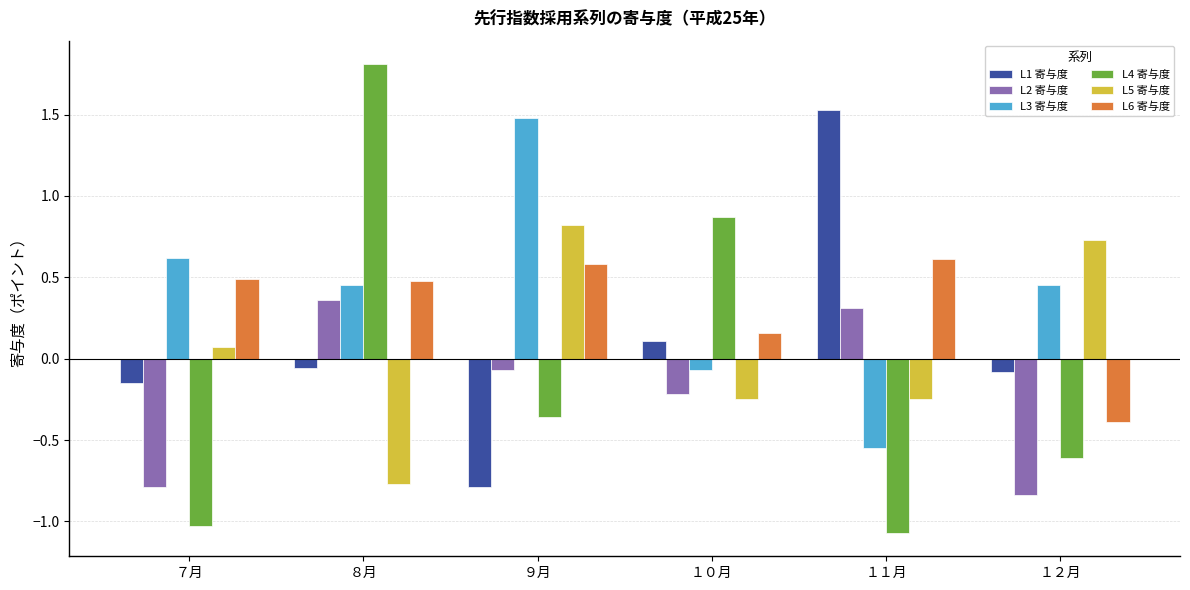

What is the minimum value shown in the chart?

-1.1